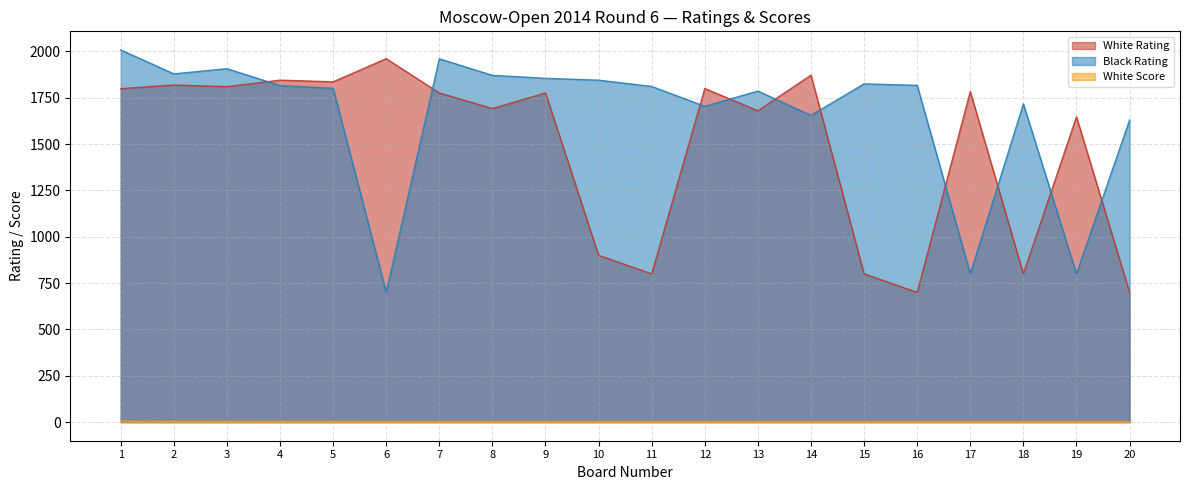

True or false: Black Rating and White Rating intersect in this chart.

True